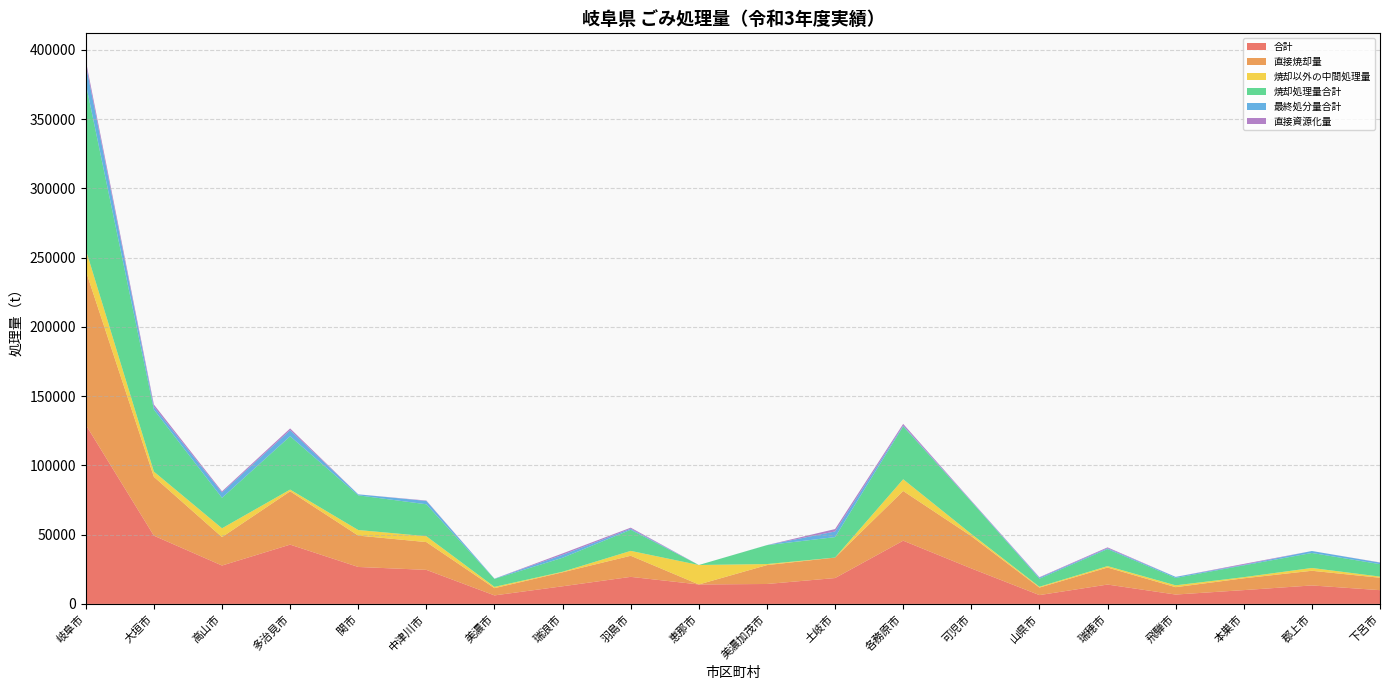

Reading left to right, transcribe all the data shown in this chart.

合計: 岐阜市=129316	大垣市=49250	高山市=27707	多治見市=42797	関市=26672	中津川市=24578	美濃市=6148	瑞浪市=12733	羽島市=19528	恵那市=14044	美濃加茂市=14385	土岐市=18669	各務原市=45642	可児市=25621	山県市=6366	瑞穂市=13970	飛騨市=6762	本巣市=9965	郡上市=13329	下呂市=9931
直接焼却量: 岐阜市=111176	大垣市=42472	高山市=20521	多治見市=38485	関市=22646	中津川市=20054	美濃市=5219	瑞浪市=10094	羽島市=15229	恵那市=0	美濃加茂市=13628	土岐市=14783	各務原市=35878	可児市=23302	山県市=5428	瑞穂市=12292	飛騨市=5334	本巣市=8520	郡上市=10594	下呂市=8947
焼却以外の中間処理量: 岐阜市=15367	大垣市=3790	高山市=6368	多治見市=1260	関市=4026	中津川市=4239	美濃市=929	瑞浪市=402	羽島市=3530	恵那市=14044	美濃加茂市=757	土岐市=0	各務原市=8469	可児市=1613	山県市=590	瑞穂市=1028	飛騨市=1325	本巣市=824	郡上市=2023	下呂市=842
焼却処理量合計: 岐阜市=119749	大垣市=44725	高山市=21985	多治見市=38485	関市=25031	中津川市=23058	美濃市=5757	瑞浪市=10094	羽島市=15229	恵那市=0	美濃加茂市=13648	土岐市=14783	各務原市=38177	可児市=23302	山県市=5817	瑞穂市=12292	飛騨市=5334	本巣市=8520	郡上市=10839	下呂市=8980
最終処分量合計: 岐阜市=13905	大垣市=2166	高山市=3870	多治見市=4379	関市=730	中津川市=2408	美濃市=168	瑞浪市=2110	羽島市=761	恵那市=0	美濃加茂市=46	土岐市=4059	各務原市=578	可児市=321	山県市=733	瑞穂市=582	飛騨市=762	本巣市=420	郡上市=1414	下呂市=1114
直接資源化量: 岐阜市=2773	大垣市=1537	高山市=818	多治見市=1272	関市=0	中津川市=285	美濃市=0	瑞浪市=1024	羽島市=769	恵那市=0	美濃加茂市=0	土岐市=1741	各務原市=1206	可児市=385	山県市=348	瑞穂市=650	飛騨市=0	本巣市=621	郡上市=0	下呂市=142